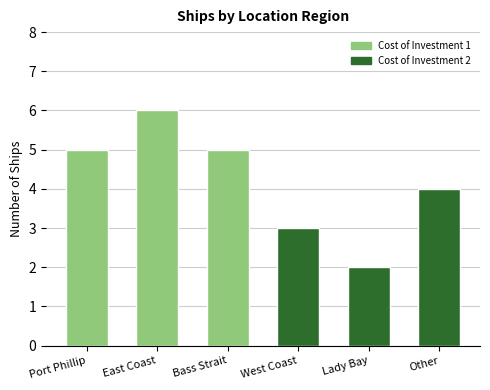

What are all the series names shown in the legend?

Cost of Investment 1, Cost of Investment 2